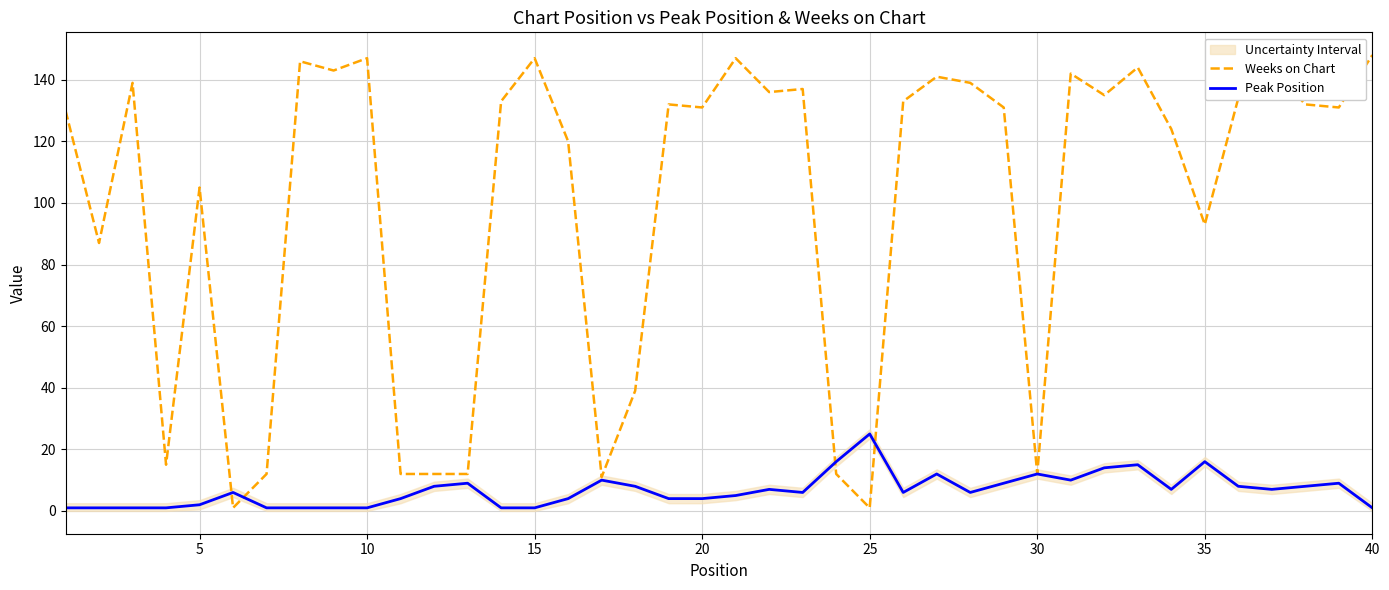

Is it true that Peak Position equals 4 at 30?

False